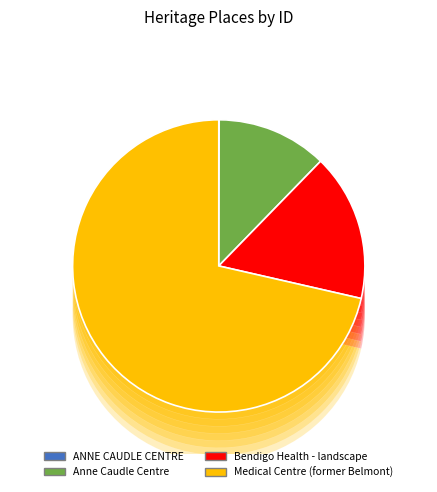

How much of the chart is everything except Anne Caudle Centre?

87.8%